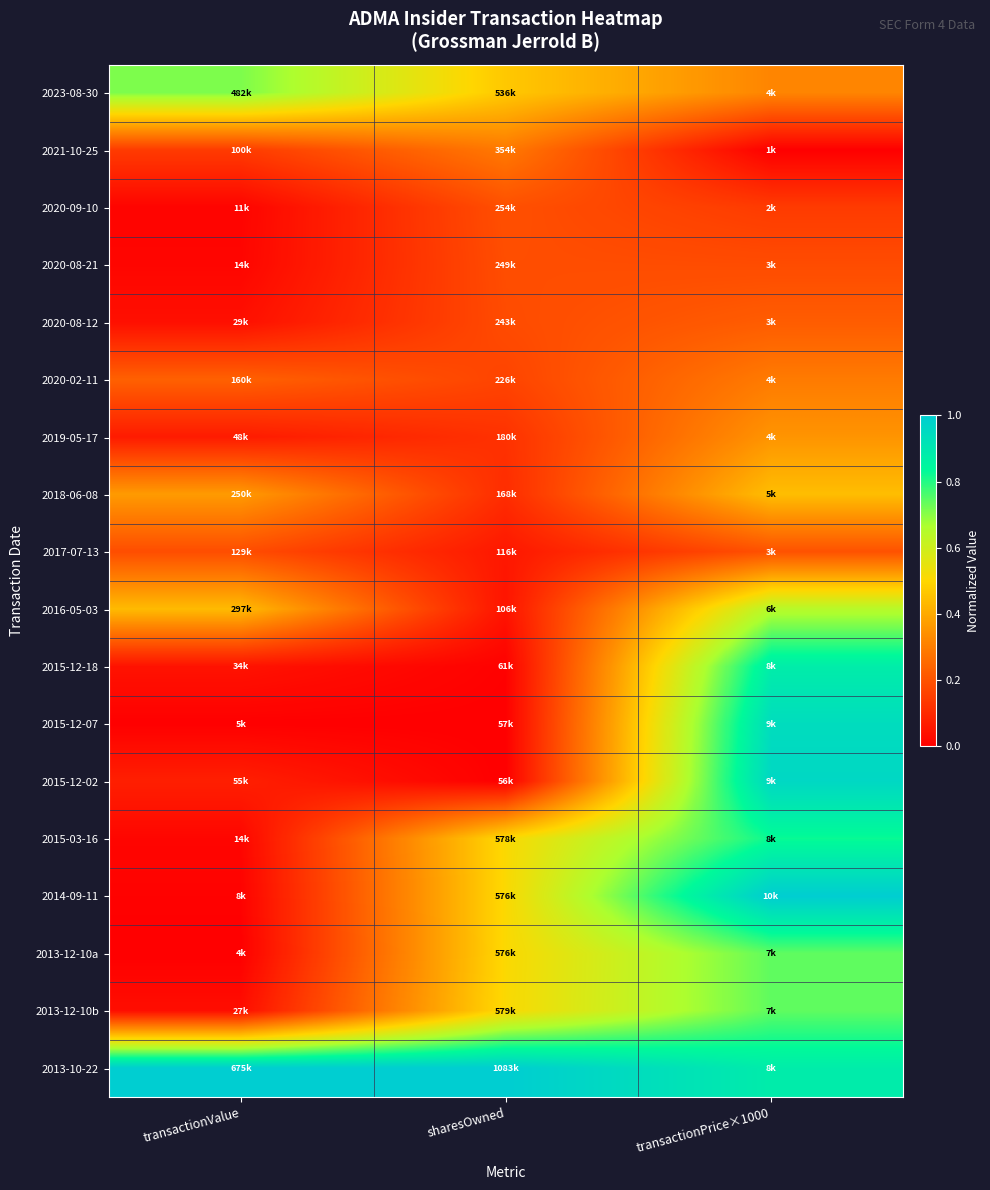

What is the greatest value displayed?

1.0